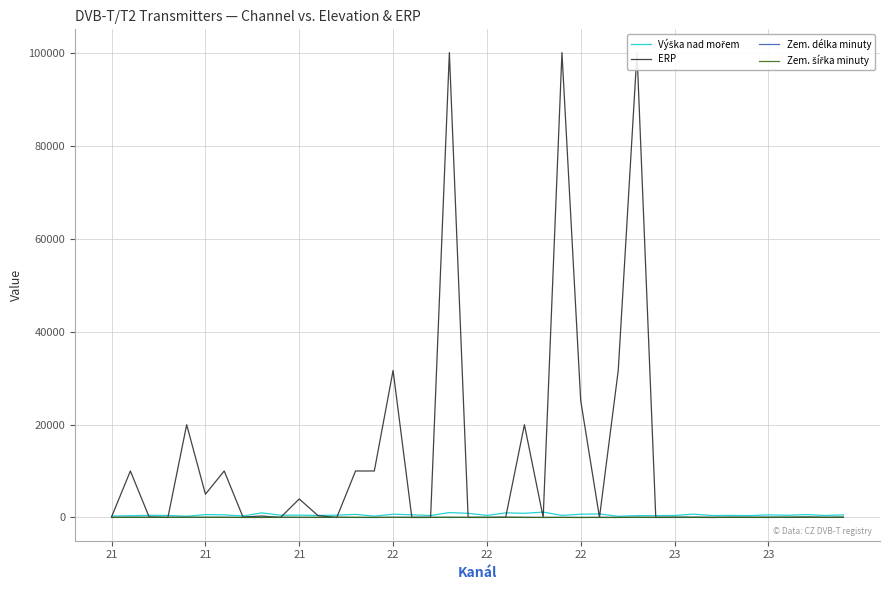

How many data points in Výška nad mořem are above 495?

19